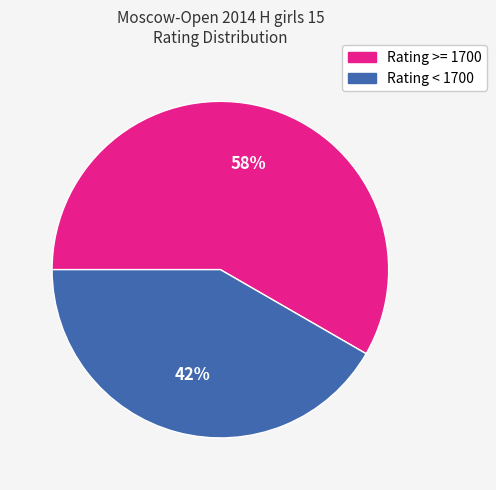

Is there any slice that represents more than half of the pie?

Yes